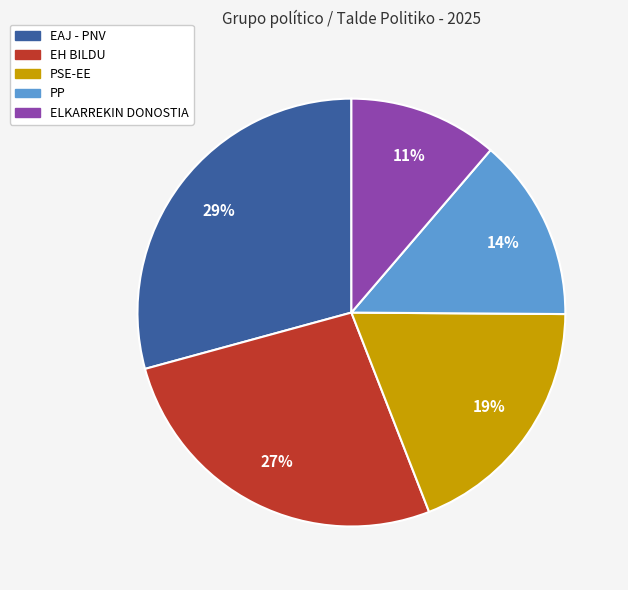

Is it true that PP is 5% of the pie?

False